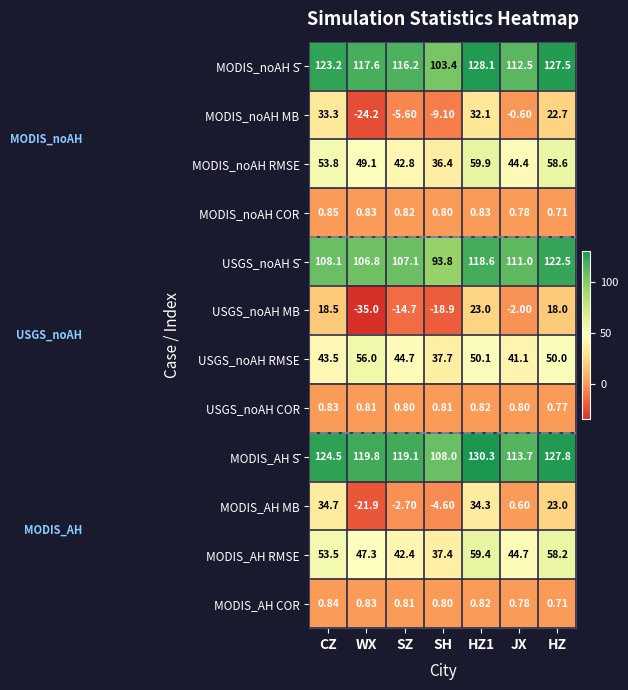

Rank the series at SZ from highest to lowest value.

MODIS_AH S̄, MODIS_noAH S̄, USGS_noAH S̄, USGS_noAH RMSE, MODIS_noAH RMSE, MODIS_AH RMSE, MODIS_noAH COR, MODIS_AH COR, USGS_noAH COR, MODIS_AH MB, MODIS_noAH MB, USGS_noAH MB